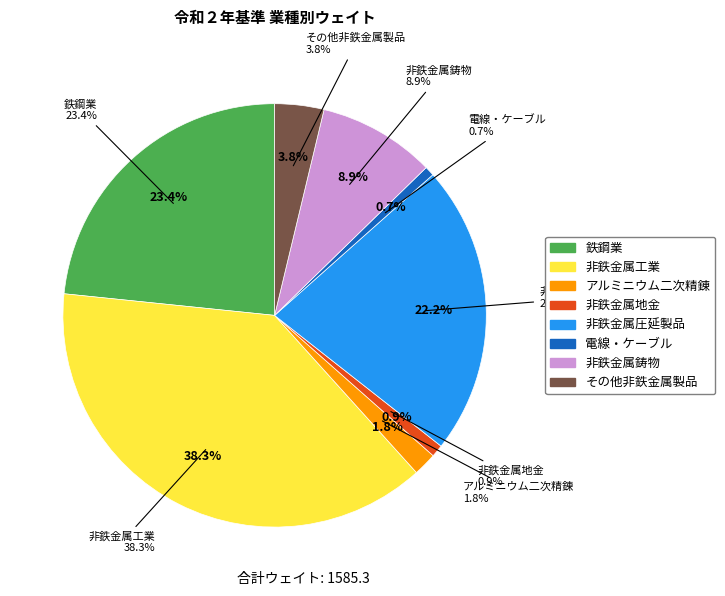

What percentage do 鉄鋼業 and 電線・ケーブル together represent?

24.1%